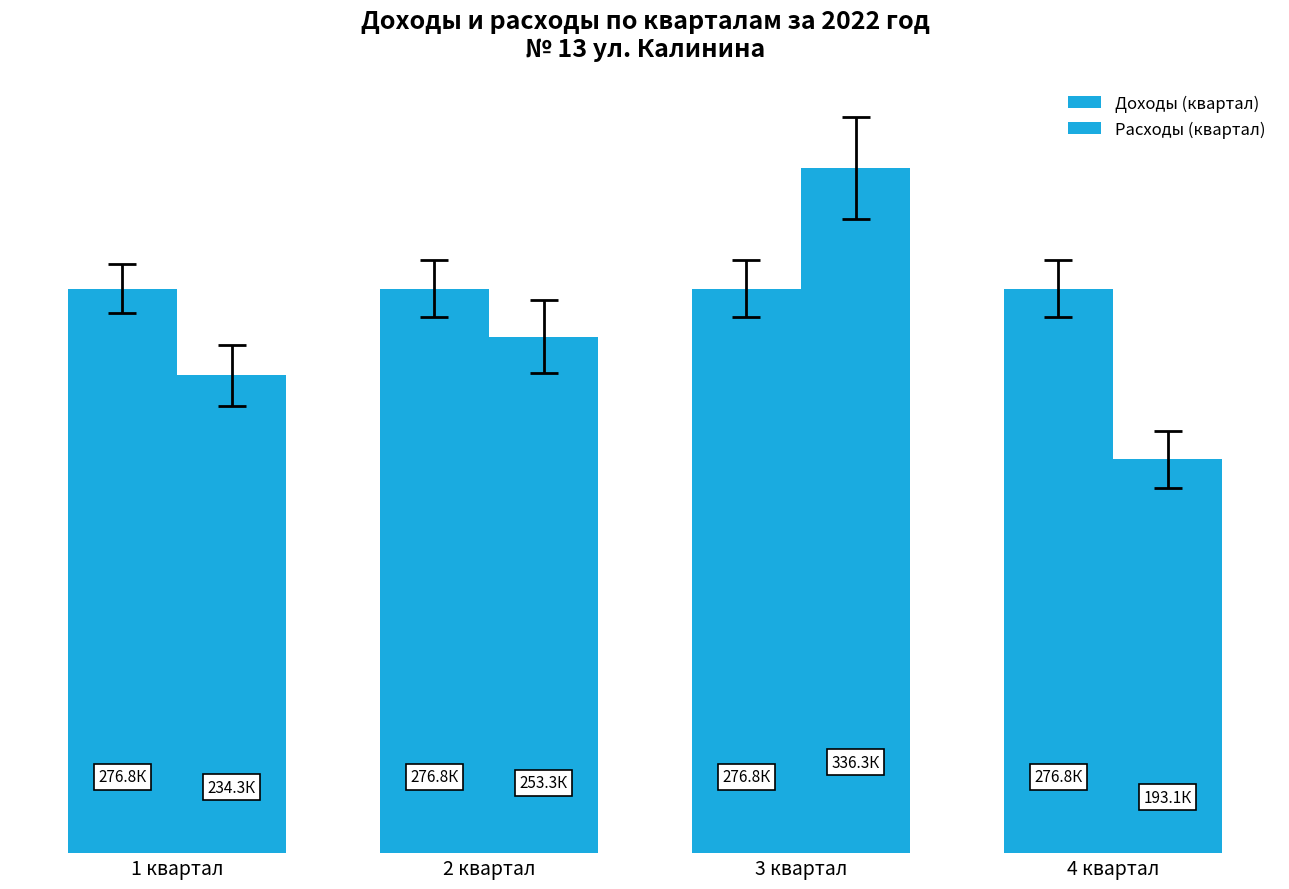

Does the chart contain any negative values?

No